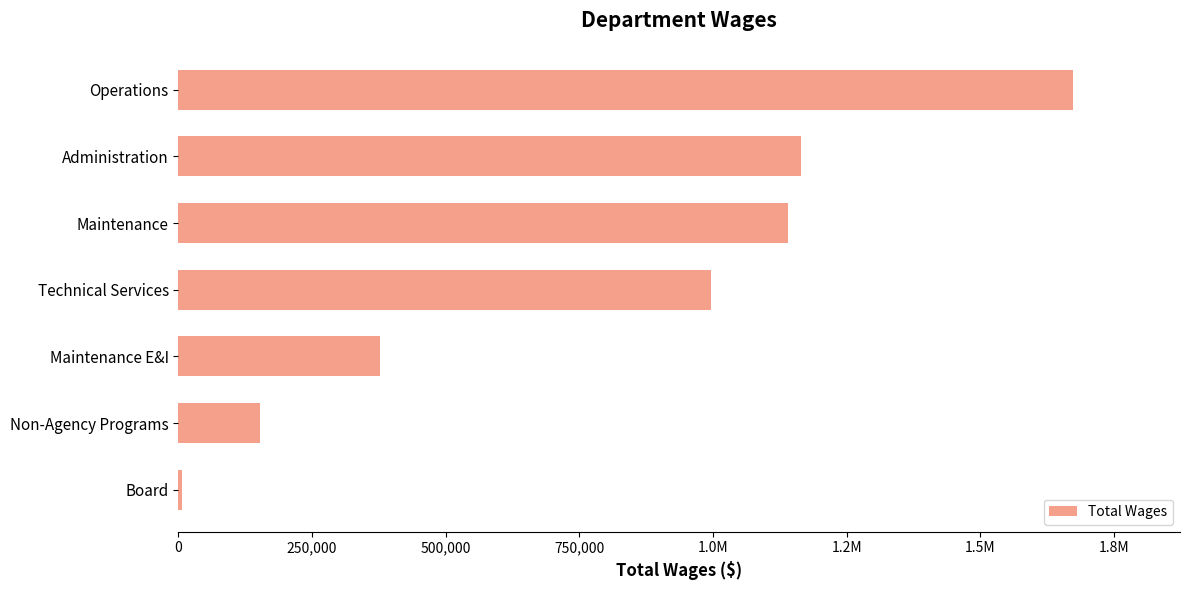

How many categories are shown in the chart?

7